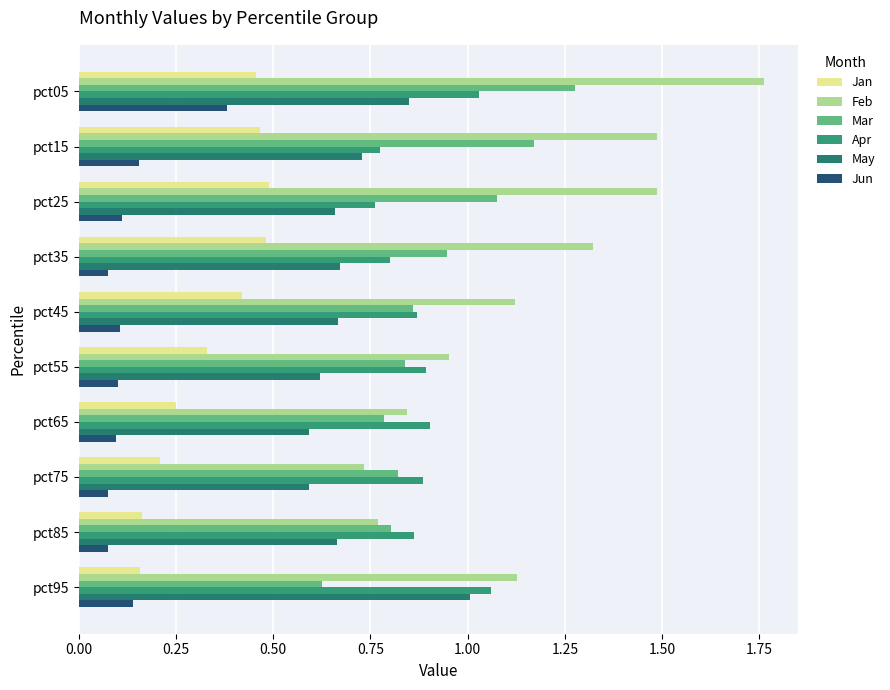

Count the number of data series in this chart.

6